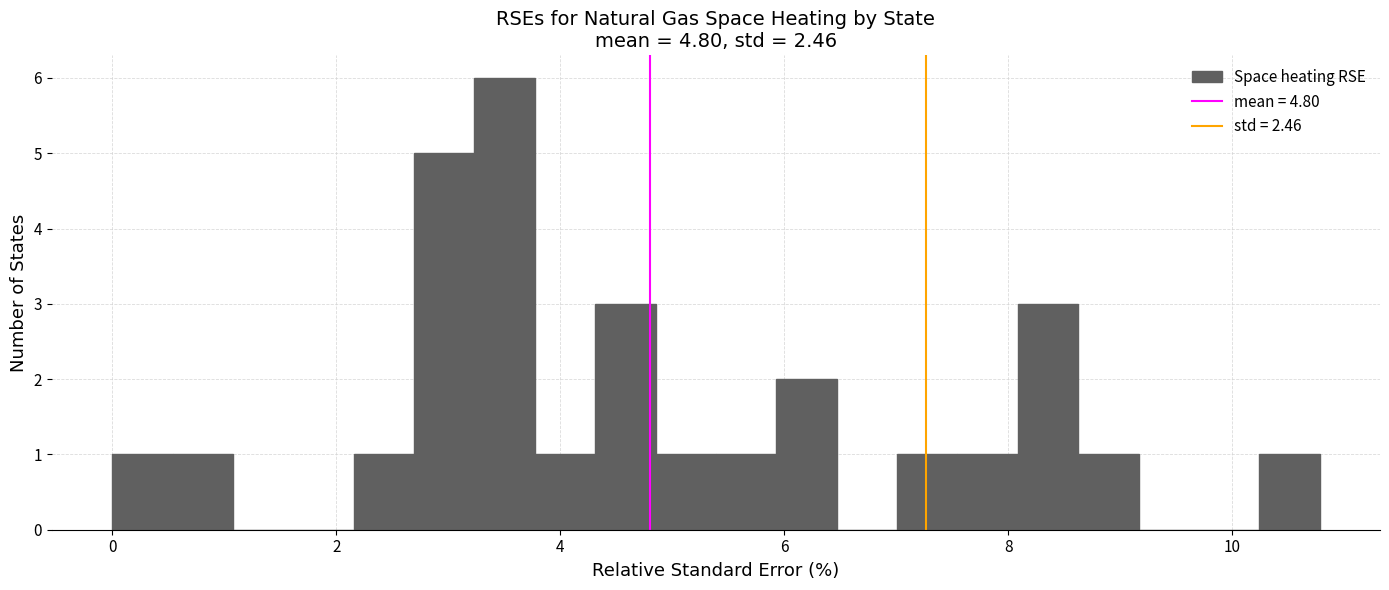

Around what value on the x-axis is the tallest bar? Give the approximate position of its centre, as read against the axis.

3.6